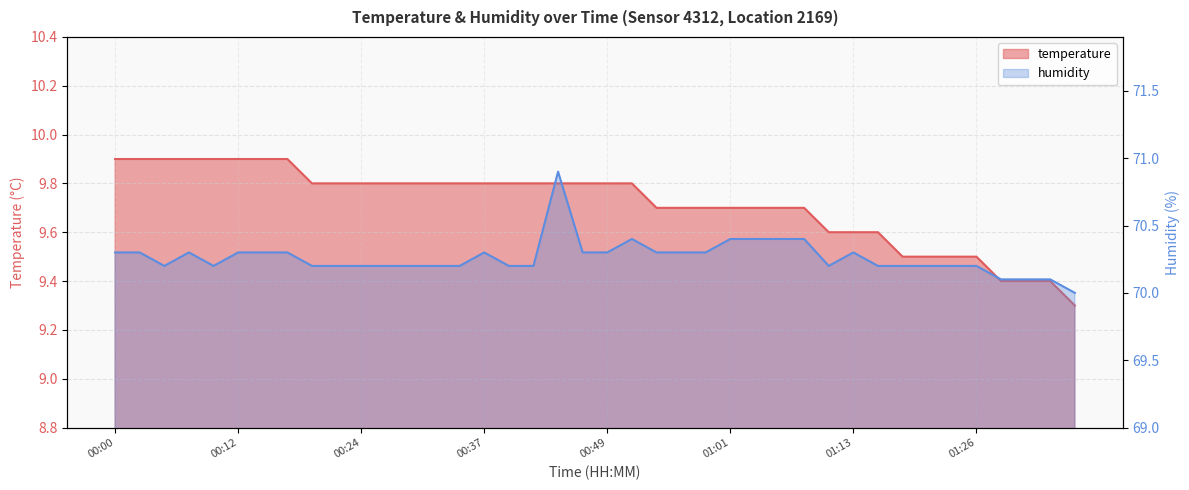

Does the chart have visible grid lines?

Yes